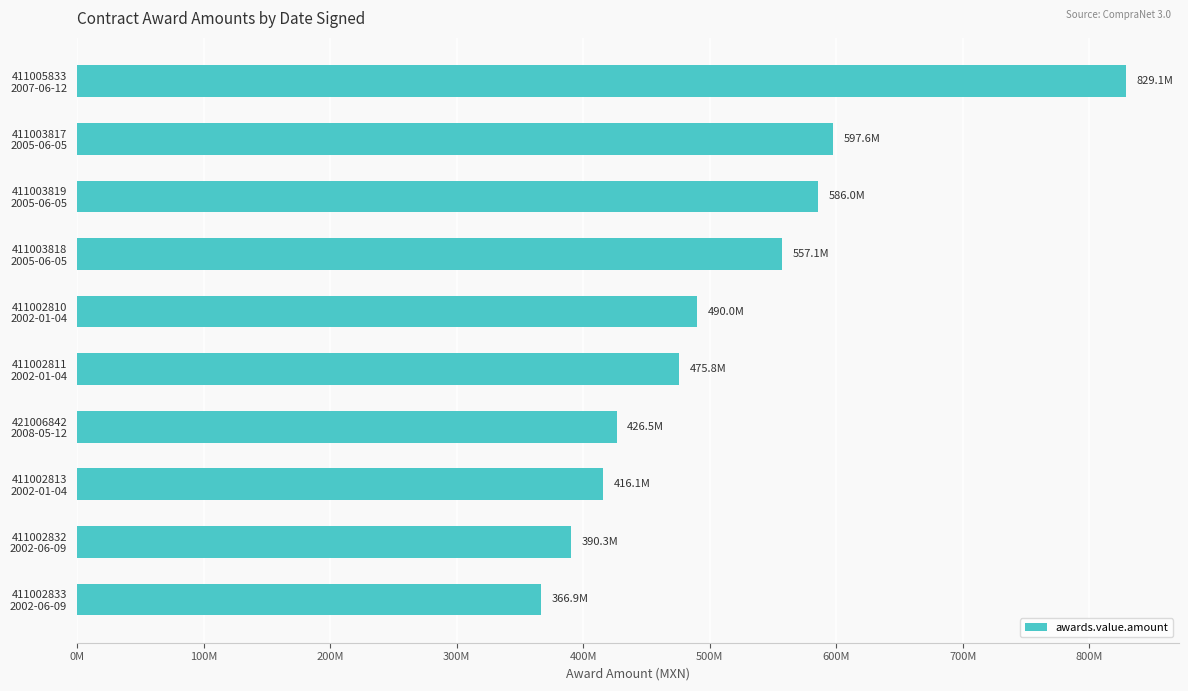

Are the bars horizontal?

Yes